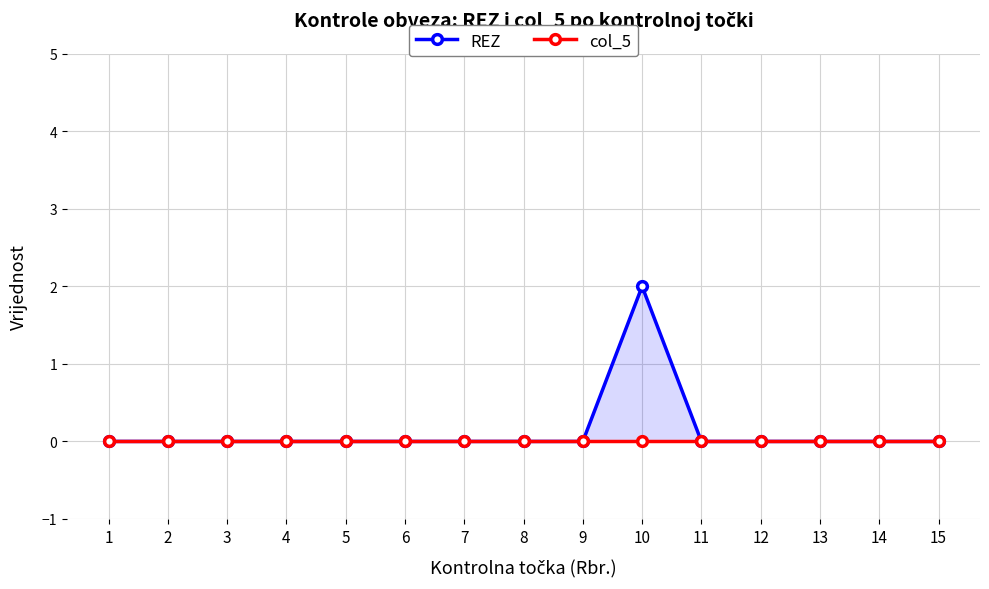

How many positive values does the REZ series have?

1